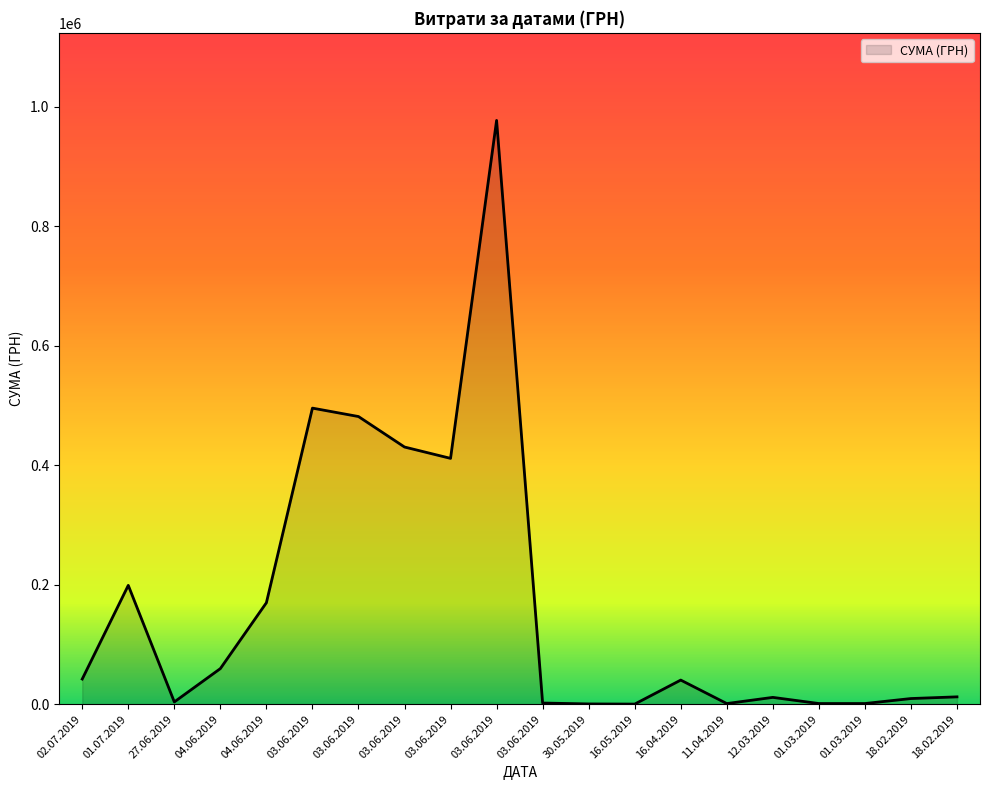

Does the chart display data point markers on the line(s)?

No